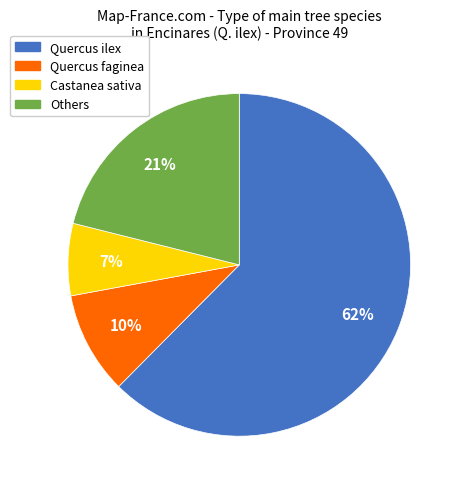

Does any single category account for the majority?

Yes